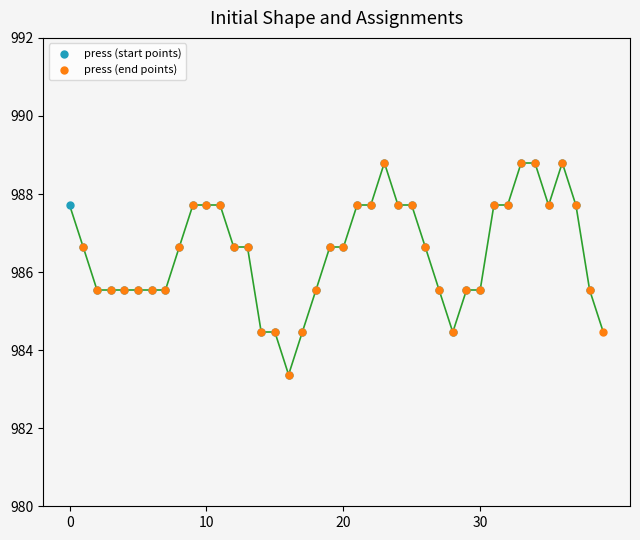

What are all the series names shown in the legend?

press (start points), press (end points)